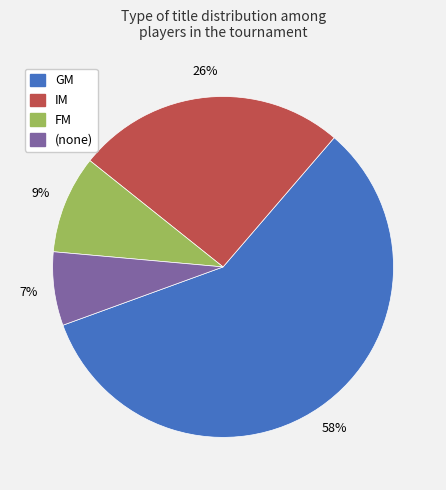

To the nearest percent, what is the average slice percentage?

25%